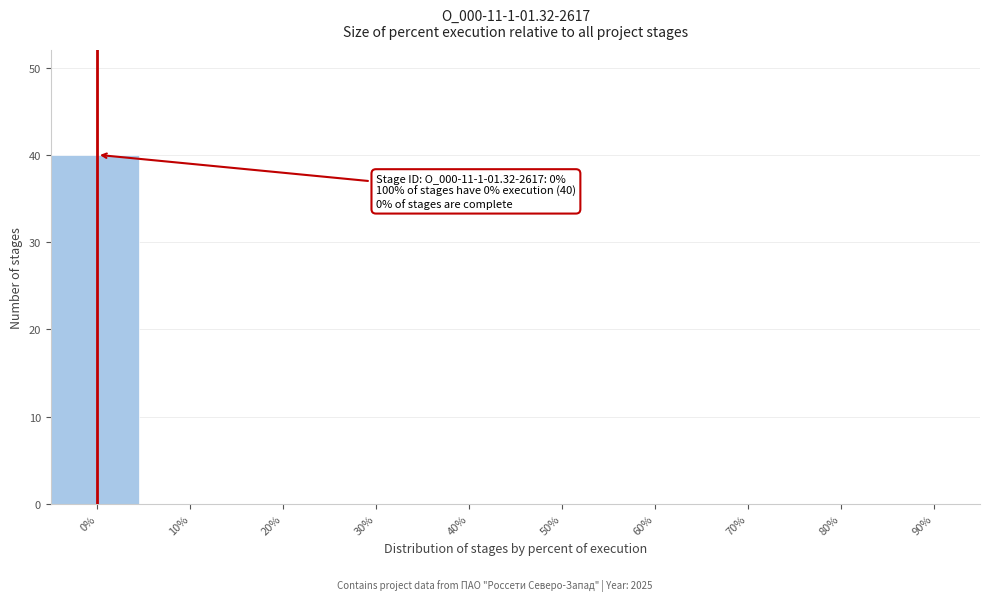

Reading left to right, what are all the values shown in this chart?

0%=40	10%=0	20%=0	30%=0	40%=0	50%=0	60%=0	70%=0	80%=0	90%=0